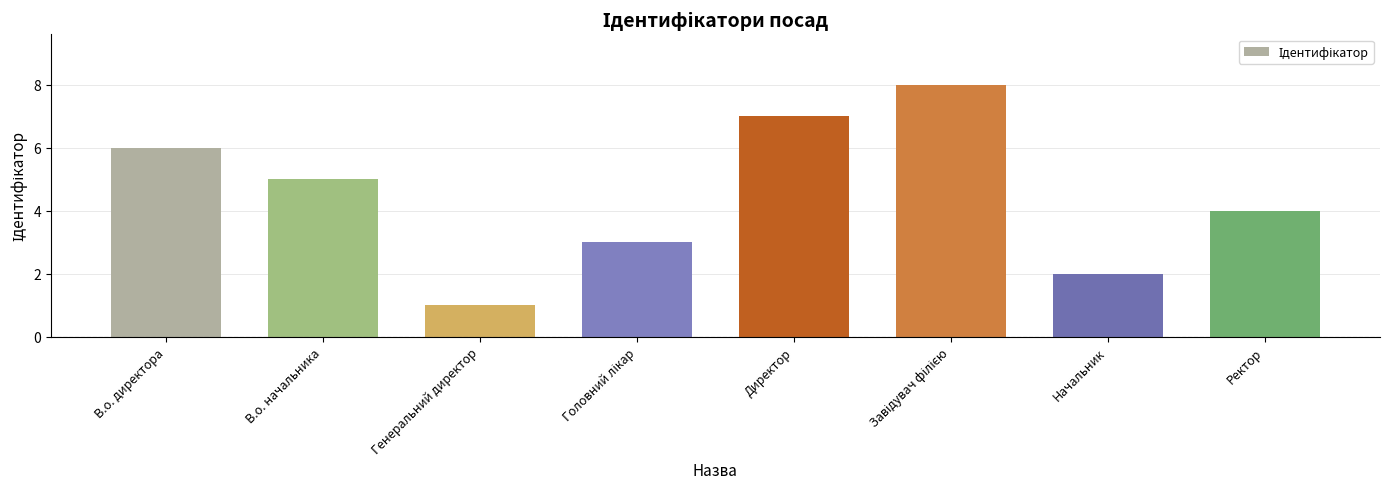

What value does the data have at Генеральний директор?

1